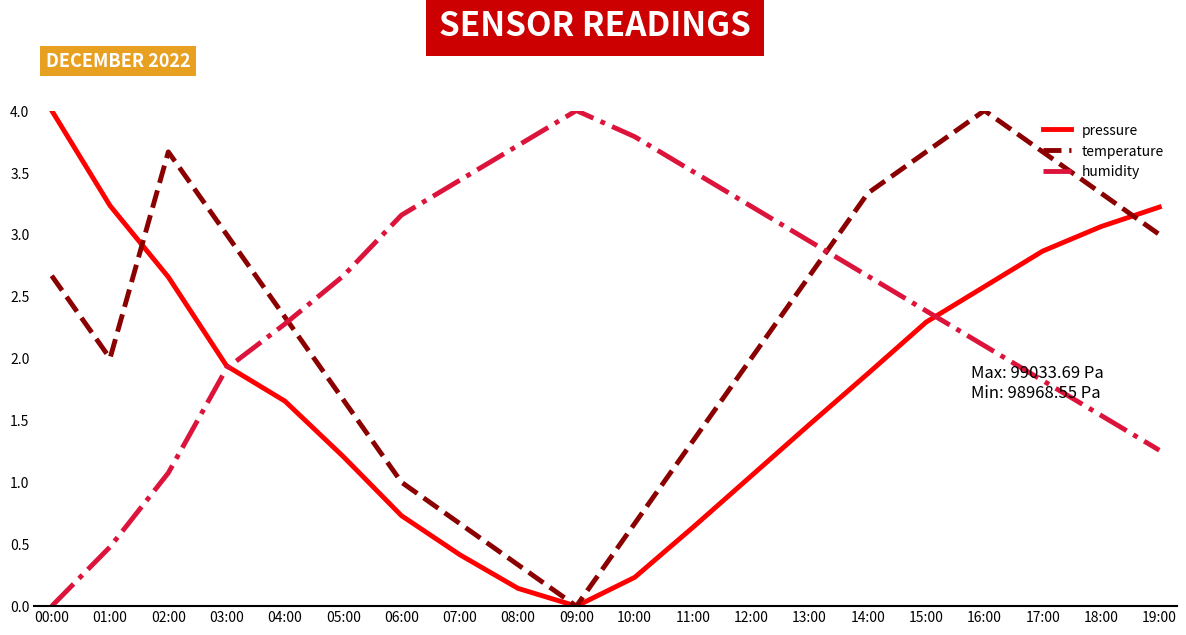

After their last crossing, which series has the higher values: pressure or temperature?

pressure